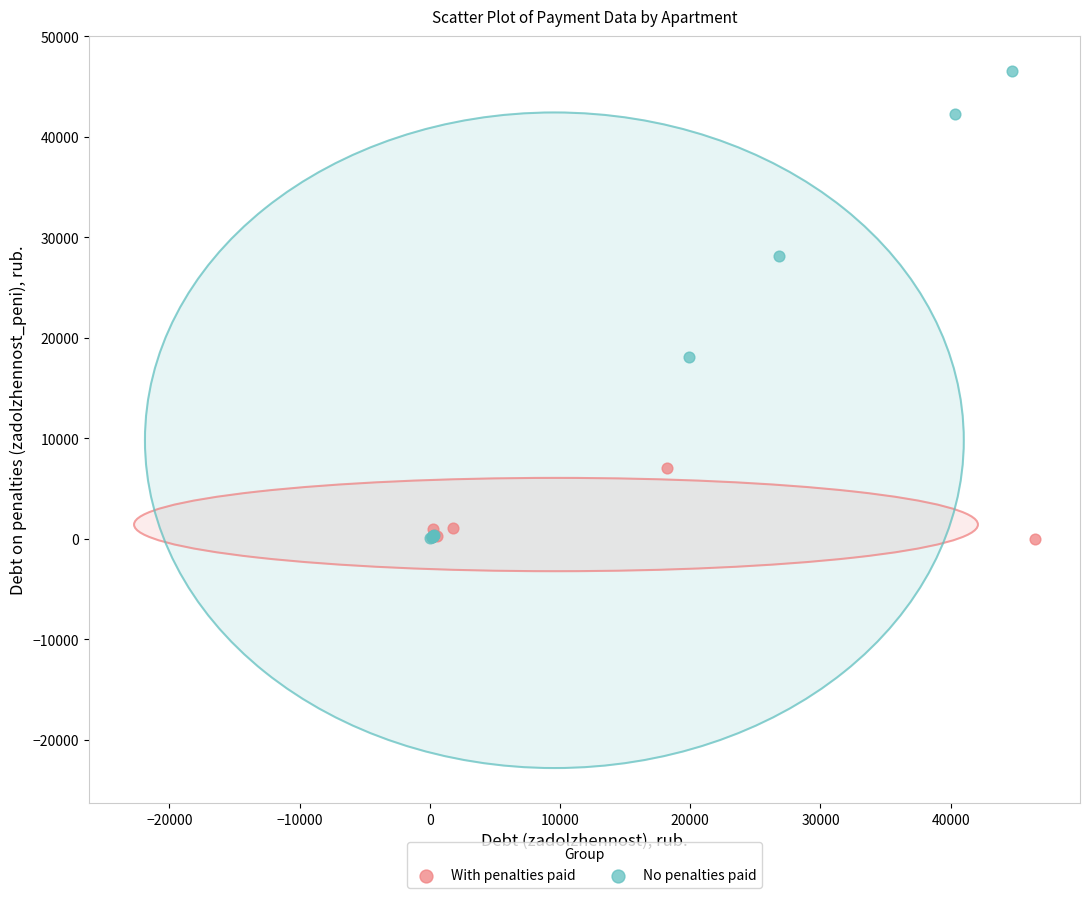

Which series contains the highest Y value?

No penalties paid